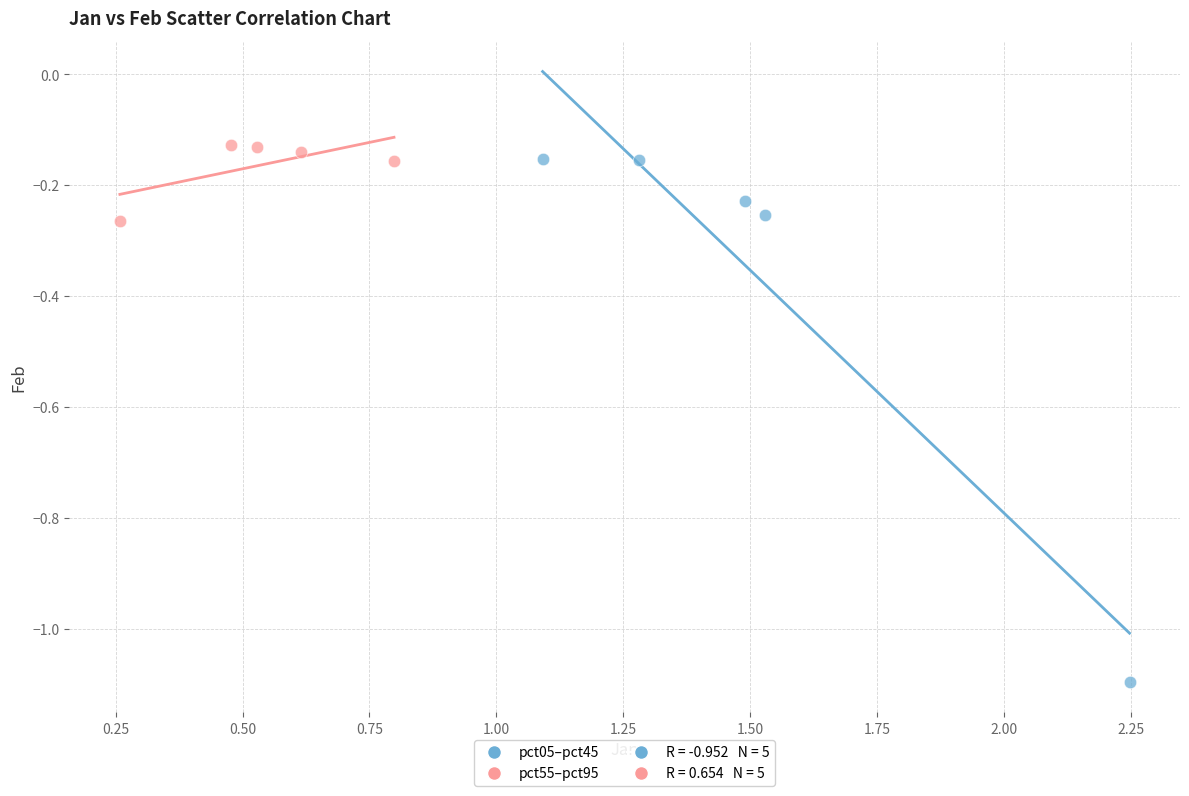

Which series has the widest spread of Y values?

pct05–pct45